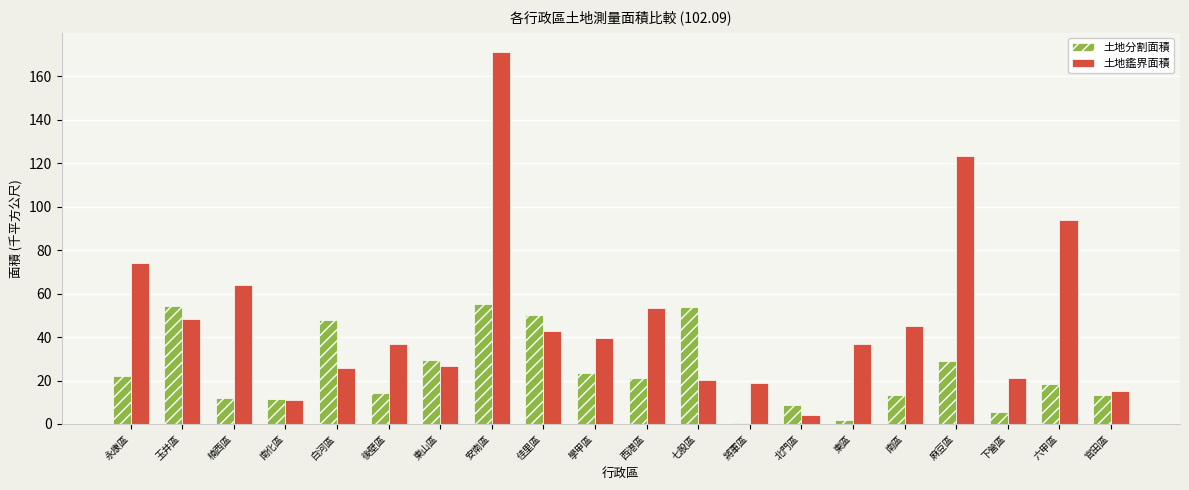

At which category does the chart reach its peak across all series?

安南區